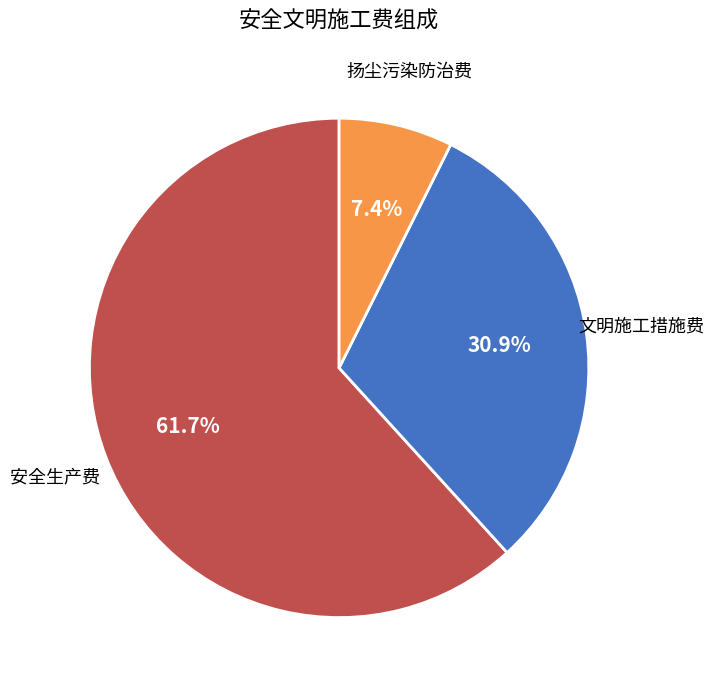

Rank the categories by value from lowest to highest.

扬尘污染防治费, 文明施工措施费, 安全生产费